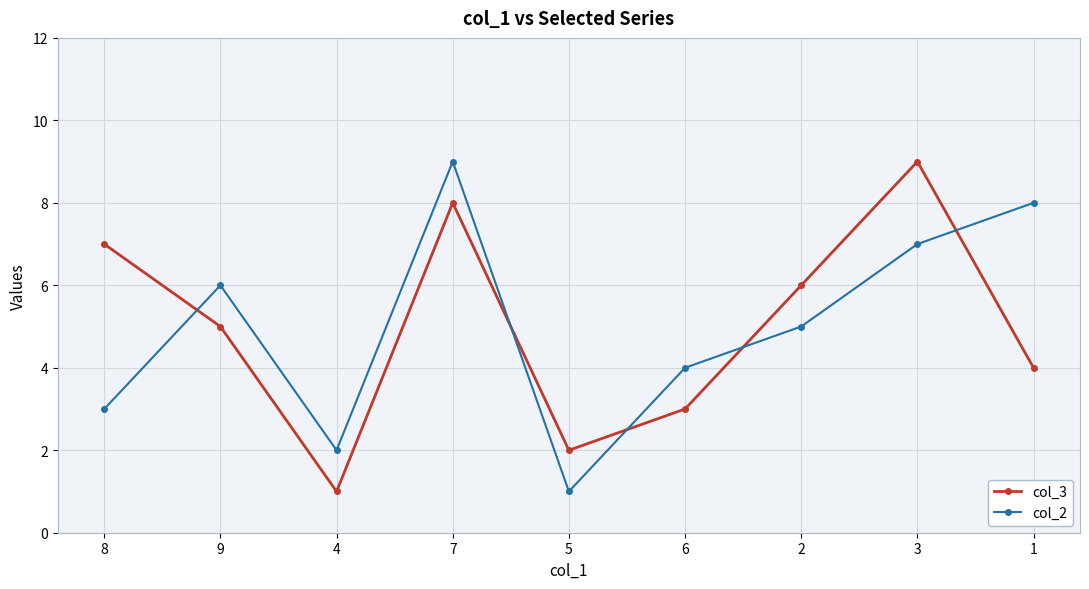

Count the col_2 values in the range 3 to 7.

5